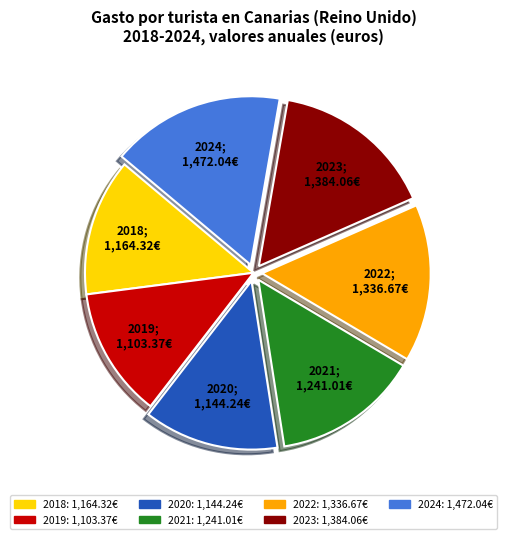

Is it true that 2020 is 26% of the pie?

False